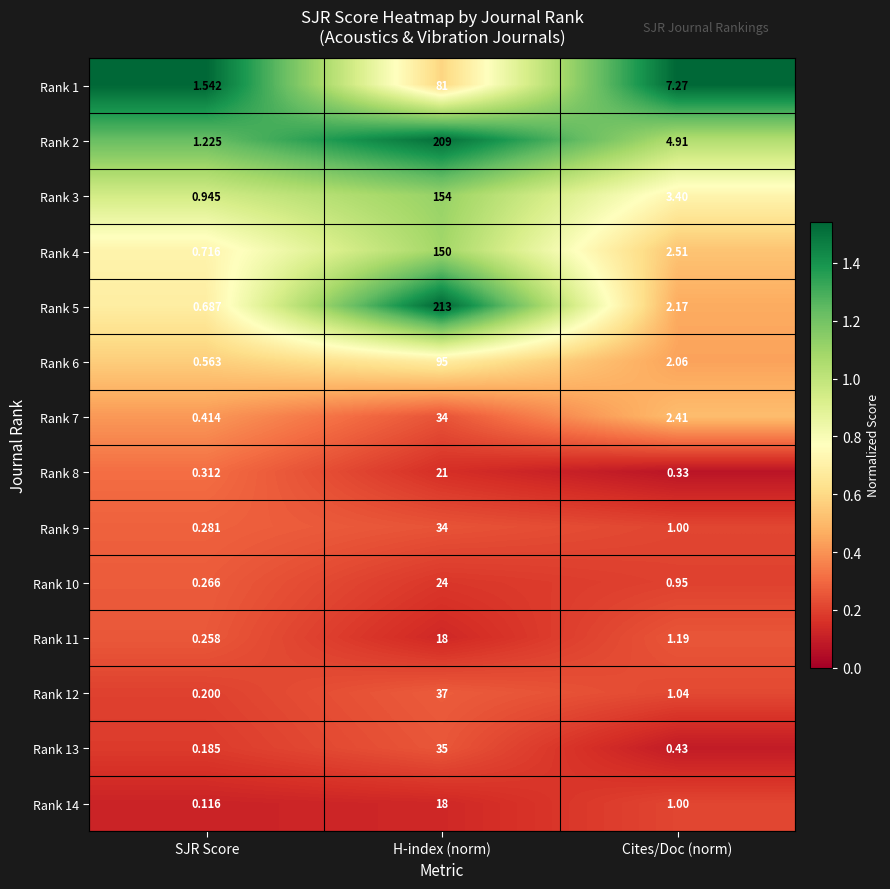

At which category is the sum across all series the highest?

H-index (norm)